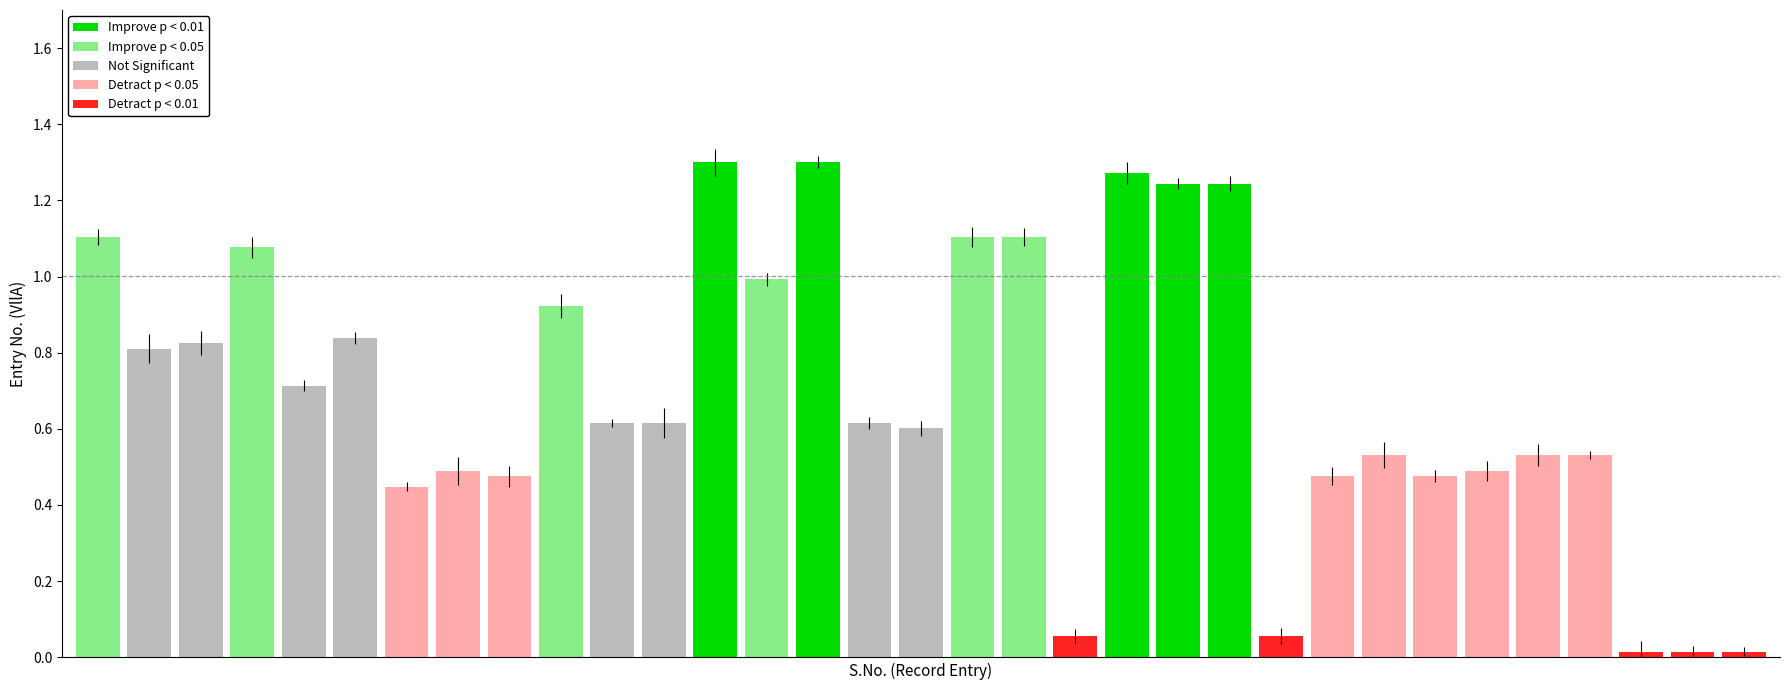

What is the difference between the maximum and minimum values?

1.3